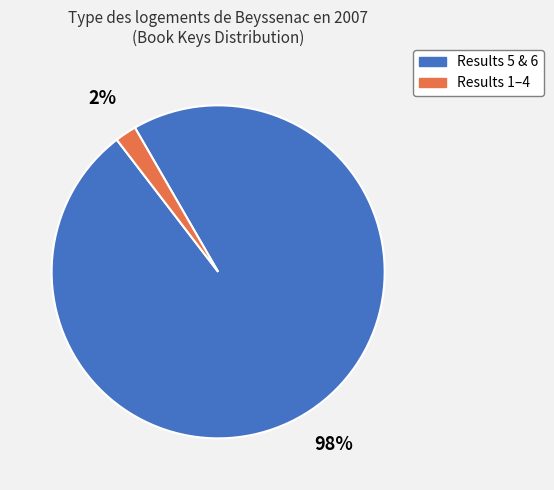

To the nearest percent, what is the average slice percentage?

50%